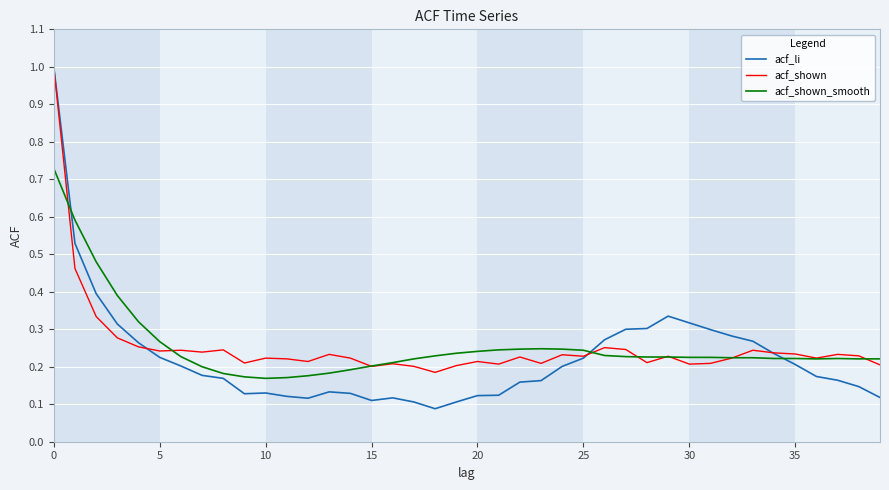

What is the maximum value shown in the chart?

1.0